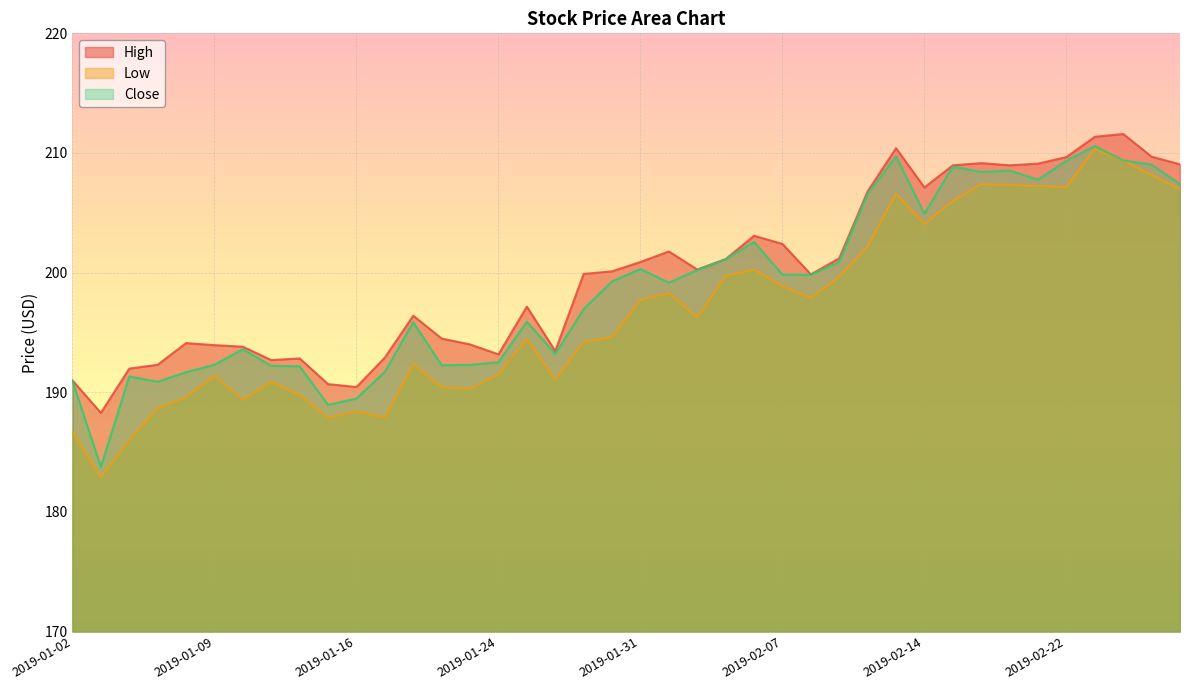

What is the value of the Close point at the 27th from the left?

199.8